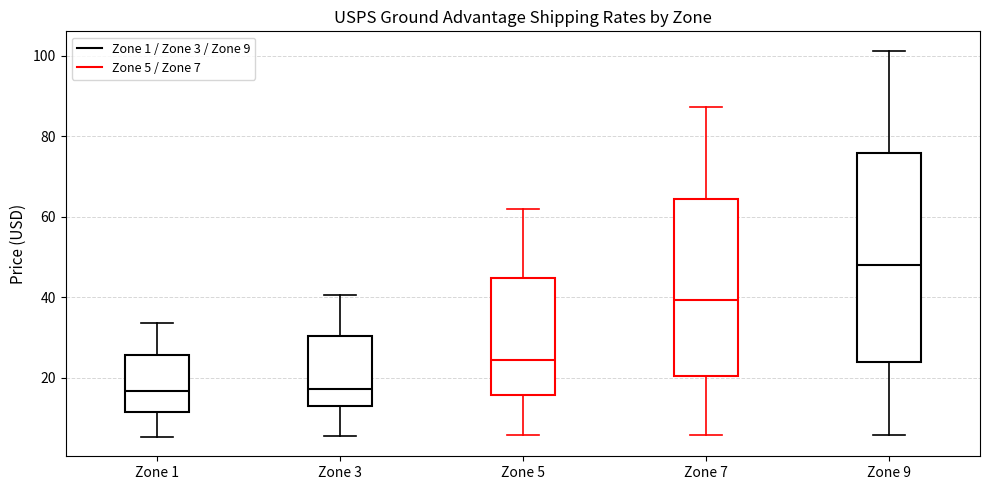

Which box is the tallest, from its lower edge to its upper edge?

Zone 9